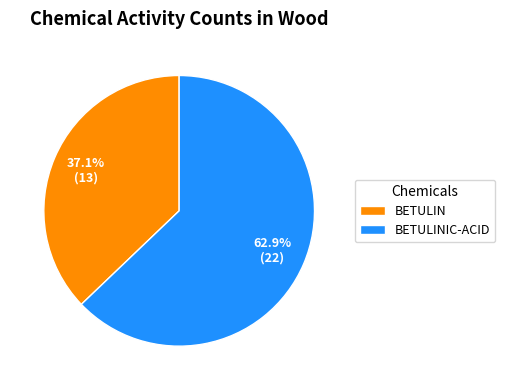

Count the number of slices in the pie.

2